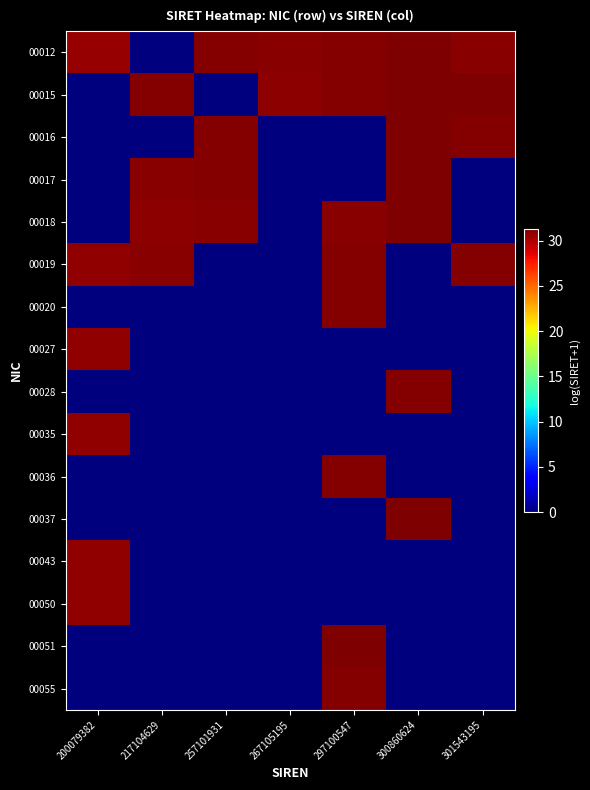

Between 300860624 and 200079382, which is larger?

300860624